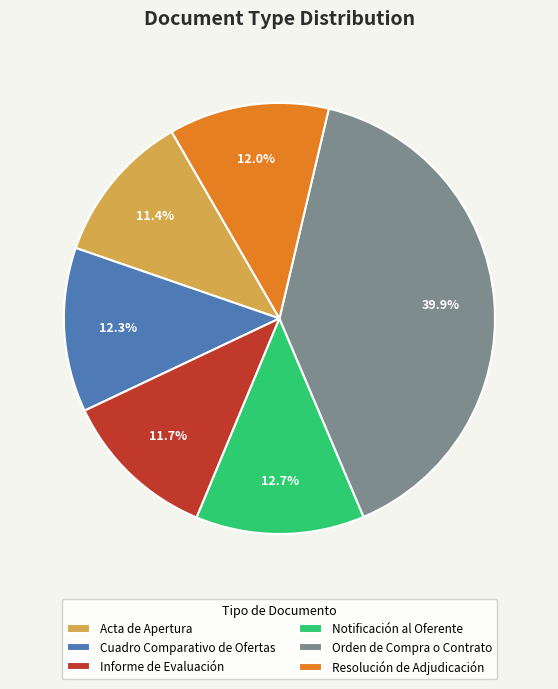

How many slices are in this pie chart?

6